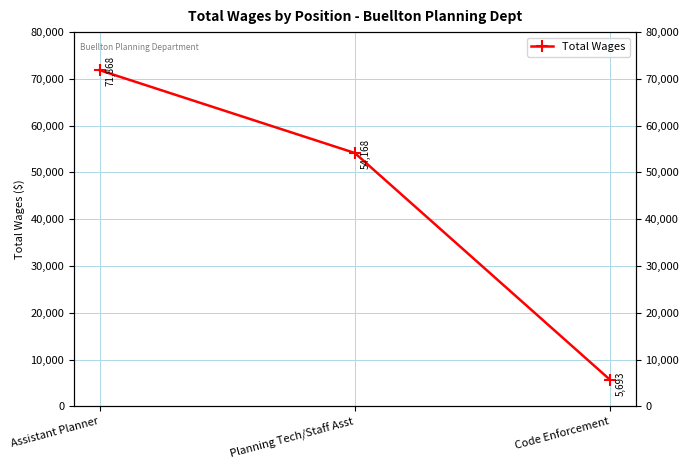

Is this an area chart (filled region under the line)?

No